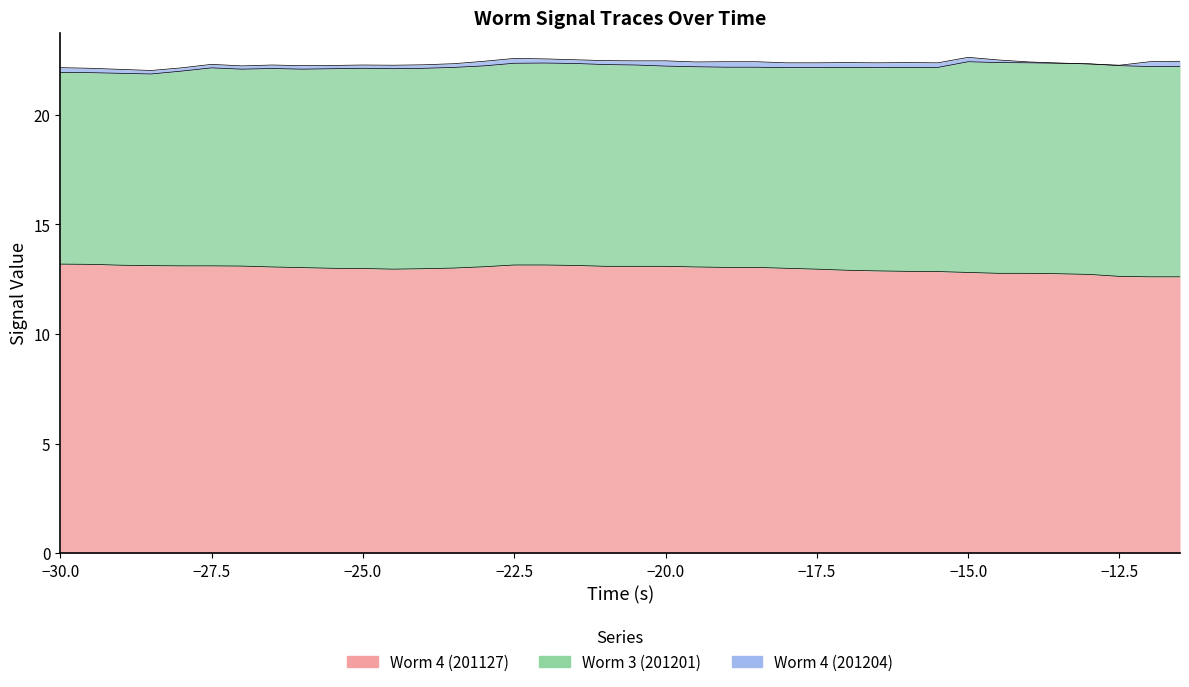

How many lines are shown in the chart?

3